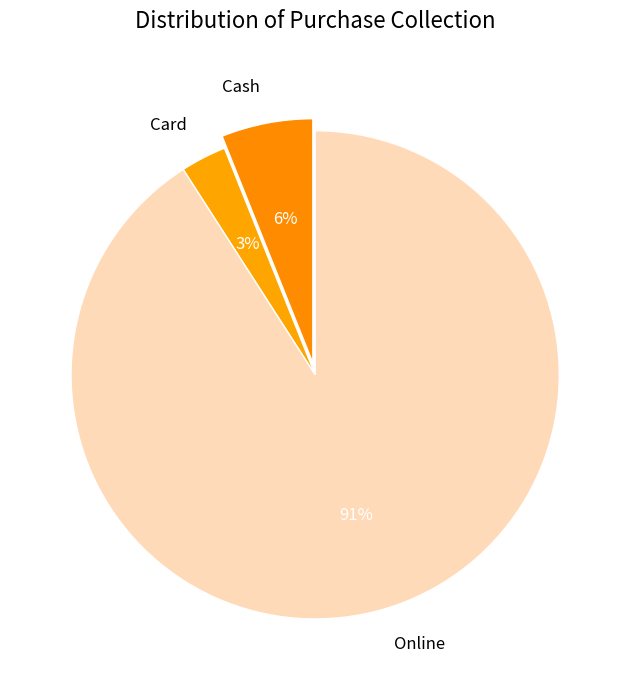

To the nearest percent, what is the combined percentage of Online and Cash?

97%